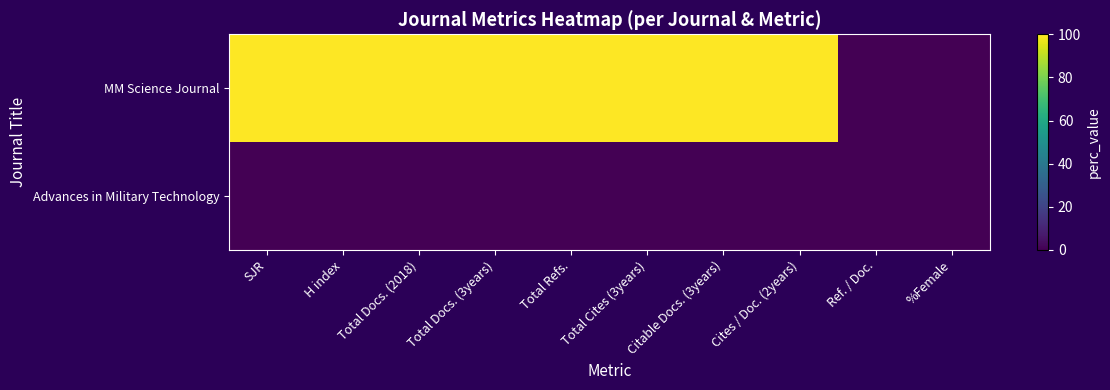

What is the total value across all series at H index?

100